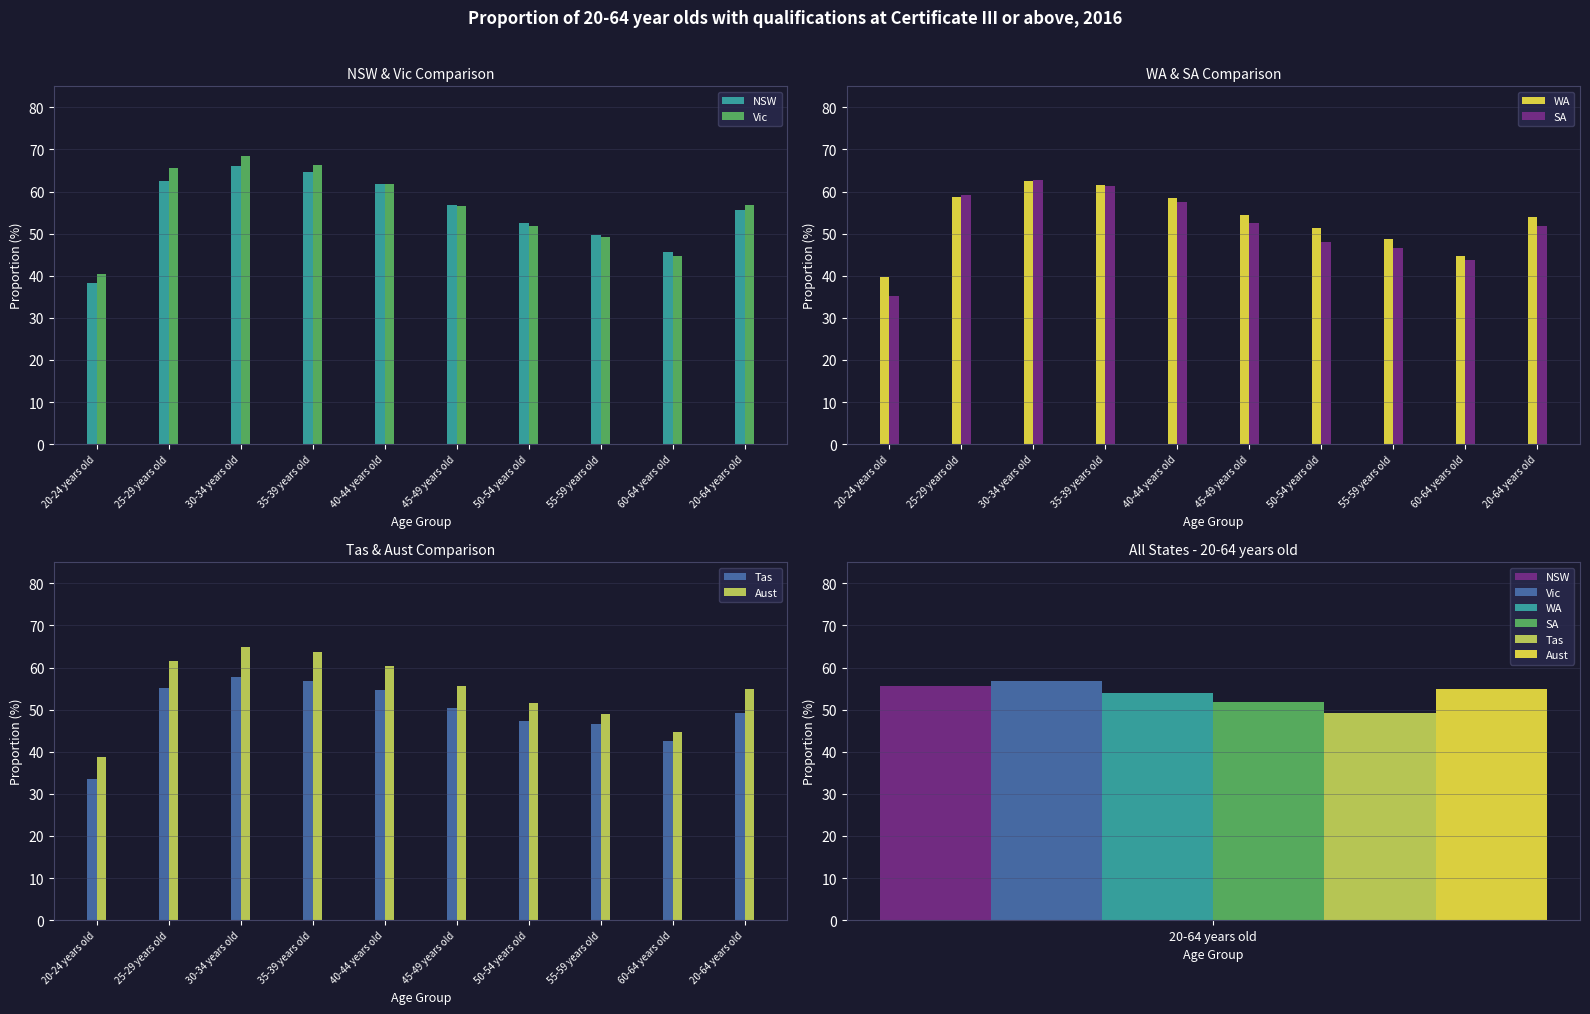

Reading left to right, extract all data points from this chart.

NSW: 20-24 years old=38.3	25-29 years old=62.6	30-34 years old=66.0	35-39 years old=64.7	40-44 years old=61.7	45-49 years old=56.8	50-54 years old=52.6	55-59 years old=49.6	60-64 years old=45.6	20-64 years old=55.7
Vic: 20-24 years old=40.4	25-29 years old=65.6	30-34 years old=68.5	35-39 years old=66.4	40-44 years old=61.8	45-49 years old=56.6	50-54 years old=51.9	55-59 years old=49.2	60-64 years old=44.8	20-64 years old=56.7
WA: 20-24 years old=39.7	25-29 years old=58.7	30-34 years old=62.4	35-39 years old=61.6	40-44 years old=58.4	45-49 years old=54.5	50-54 years old=51.3	55-59 years old=48.8	60-64 years old=44.7	20-64 years old=53.9
SA: 20-24 years old=35.2	25-29 years old=59.2	30-34 years old=62.8	35-39 years old=61.3	40-44 years old=57.6	45-49 years old=52.6	50-54 years old=48.0	55-59 years old=46.7	60-64 years old=43.8	20-64 years old=51.9
Tas: 20-24 years old=33.6	25-29 years old=55.1	30-34 years old=57.7	35-39 years old=56.7	40-44 years old=54.7	45-49 years old=50.5	50-54 years old=47.3	55-59 years old=46.5	60-64 years old=42.6	20-64 years old=49.2
Aust: 20-24 years old=38.7	25-29 years old=61.6	30-34 years old=65.0	35-39 years old=63.8	40-44 years old=60.3	45-49 years old=55.6	50-54 years old=51.5	55-59 years old=49.0	60-64 years old=44.8	20-64 years old=54.9